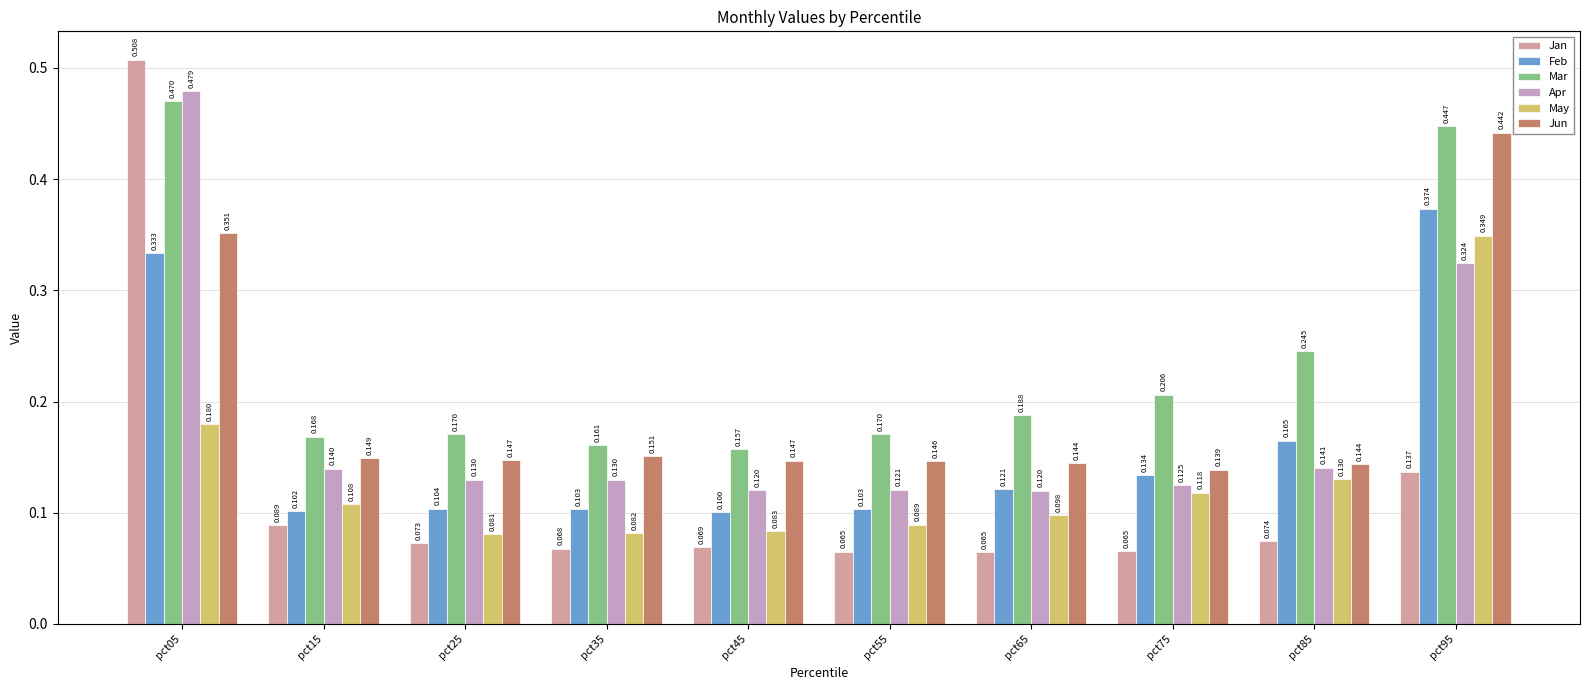

Which series has the largest range (max minus min)?

Jan